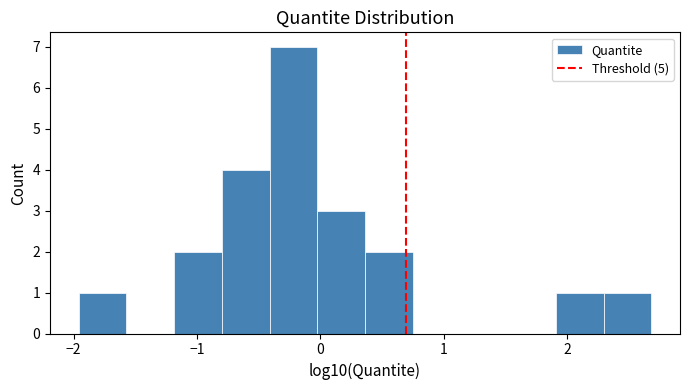

Around what value on the x-axis is the tallest bar? Give the approximate position of its centre, as read against the axis.

-0.2